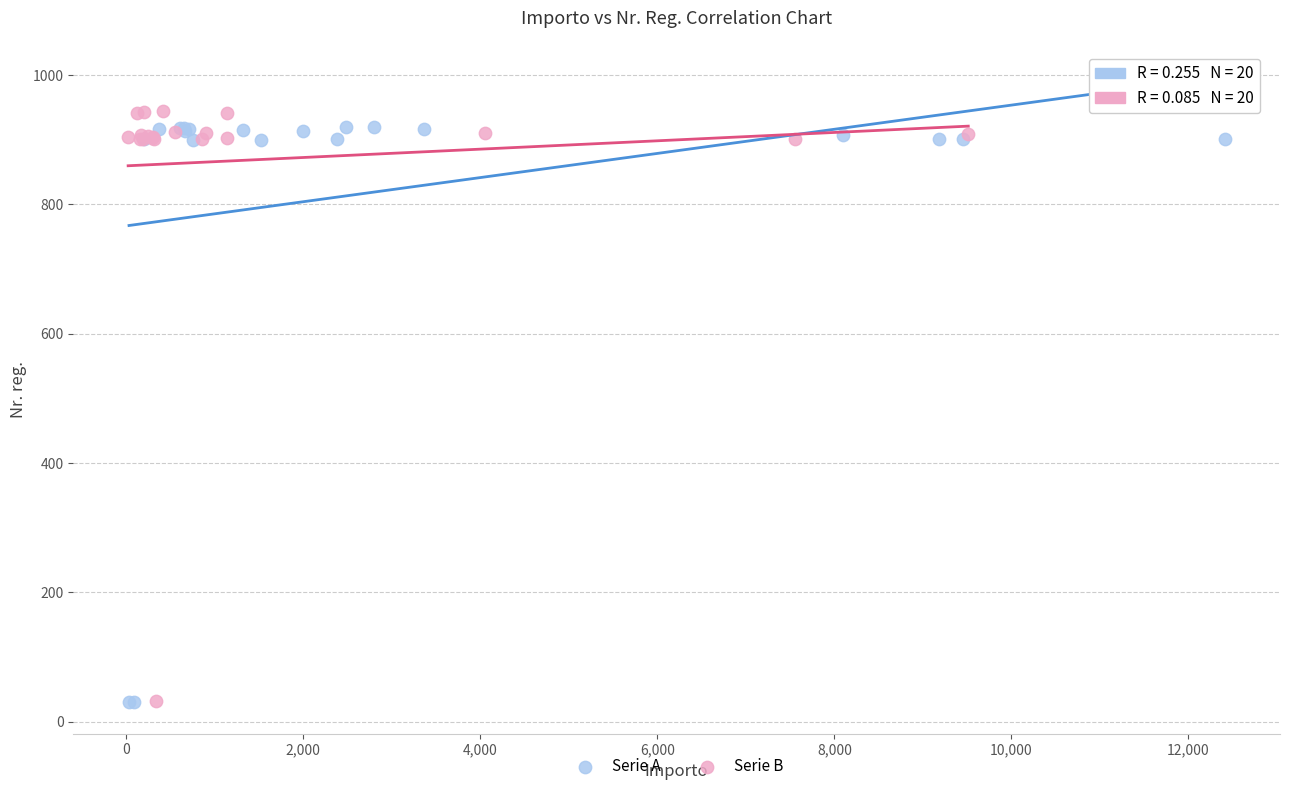

What are all the series names shown in the legend?

Serie A, Serie B